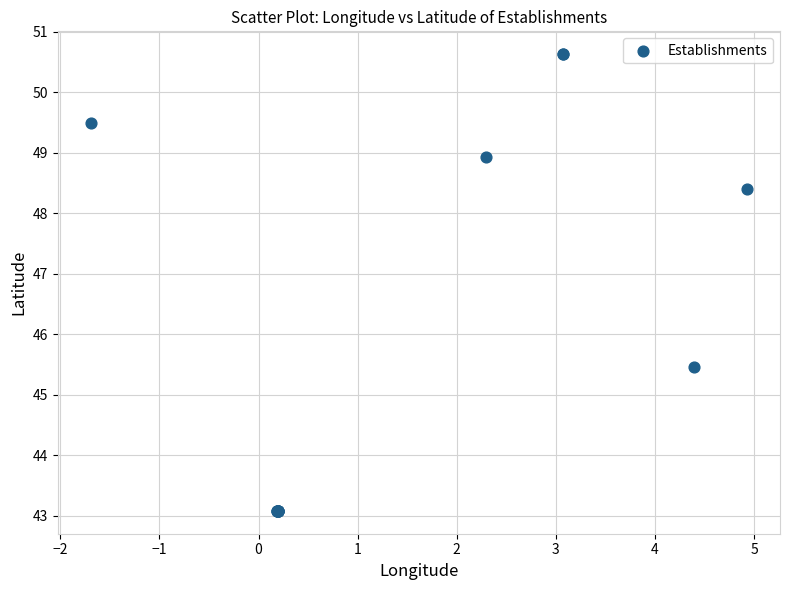

What Y value in the scatter plot is closest to 46?

45.5